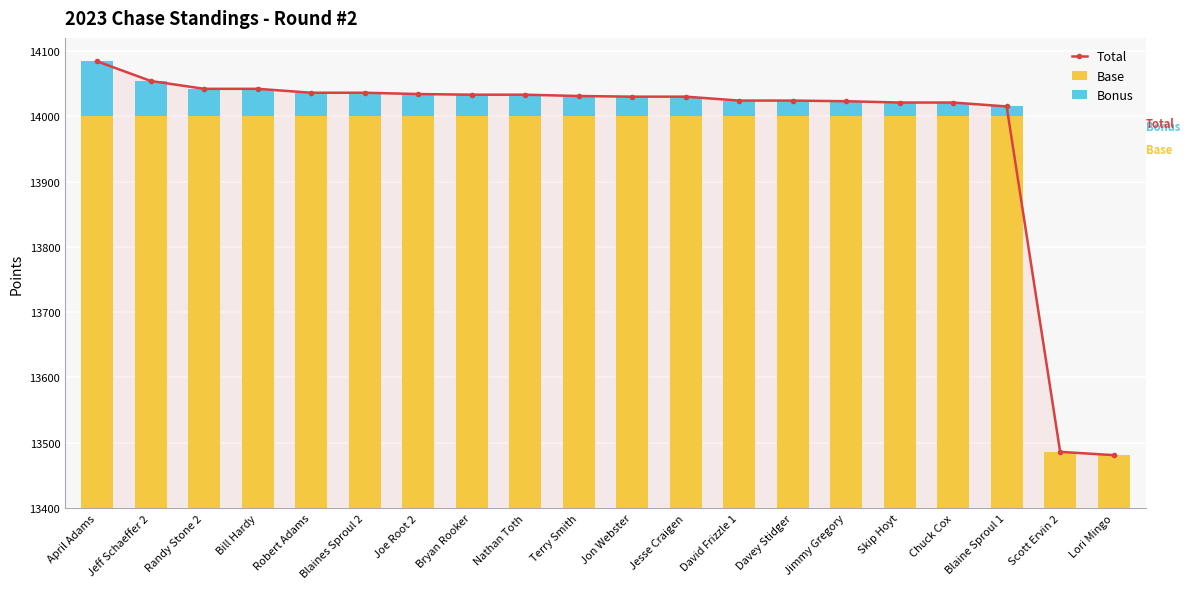

What is the minimum value for Total?

13481